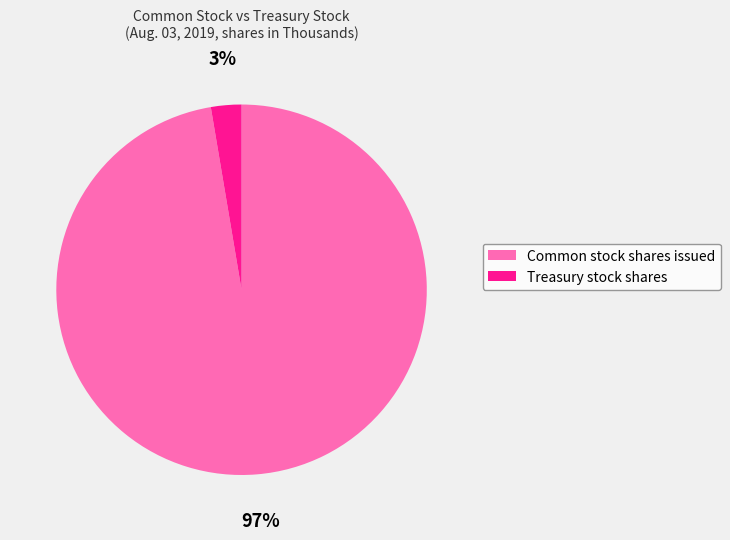

To the nearest percent, what portion does Treasury stock shares represent?

3%